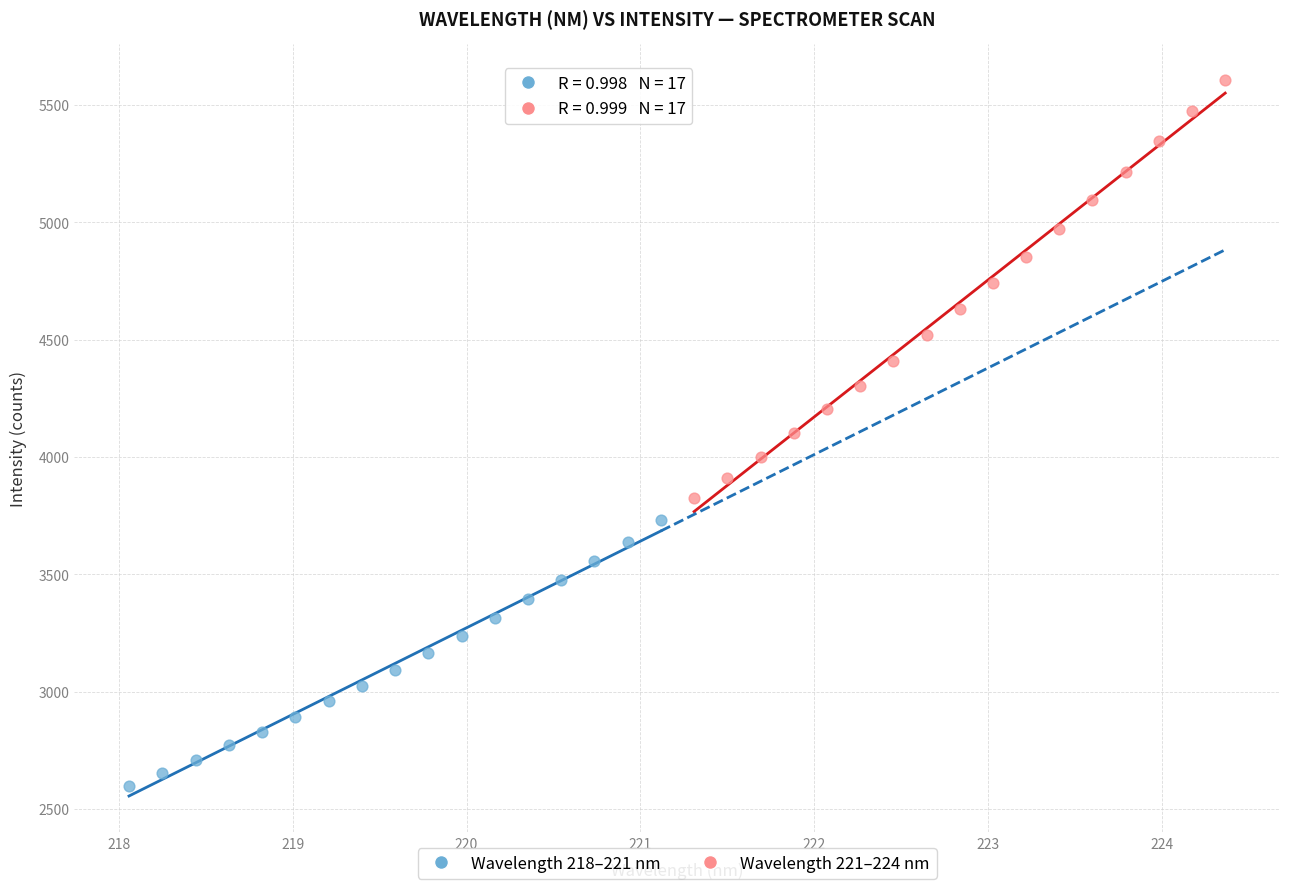

What are all the series names shown in the legend?

Wavelength 218–221 nm, Wavelength 221–224 nm